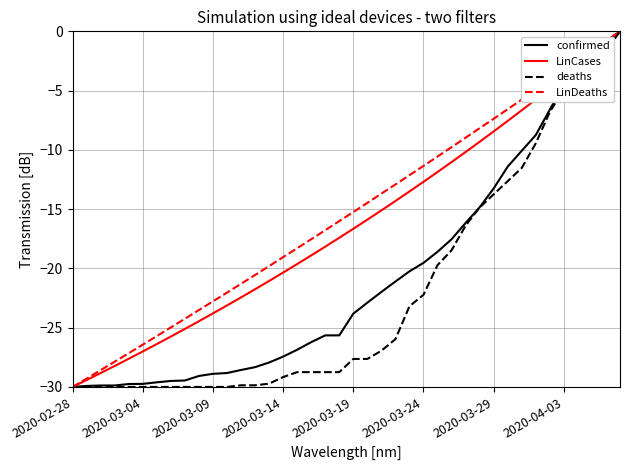

What is the minimum value for confirmed?

-30.0